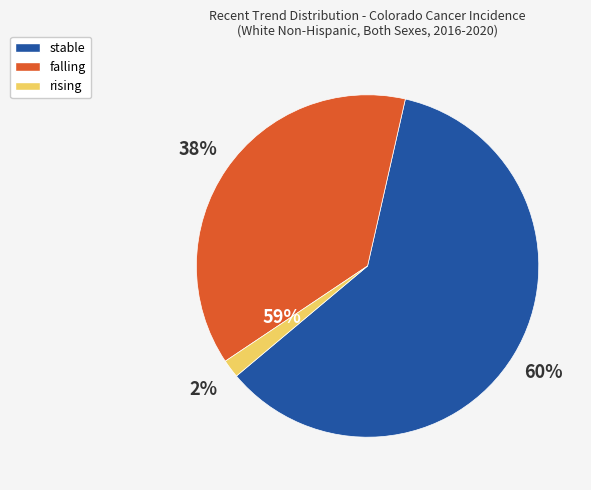

Is falling the majority of the pie?

No